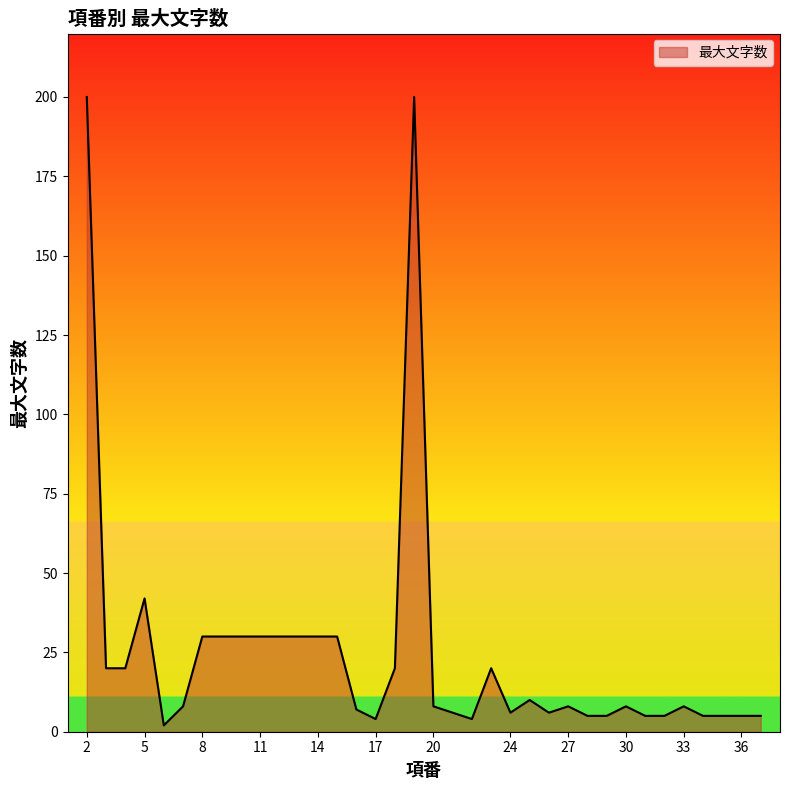

What is the greatest value displayed?

200